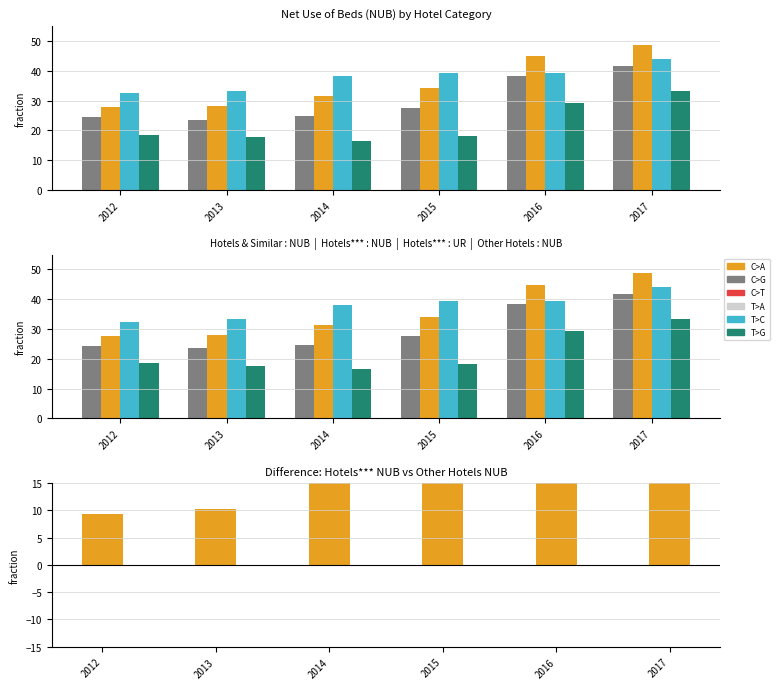

Are the bars grouped side by side (vs. stacked)?

Yes